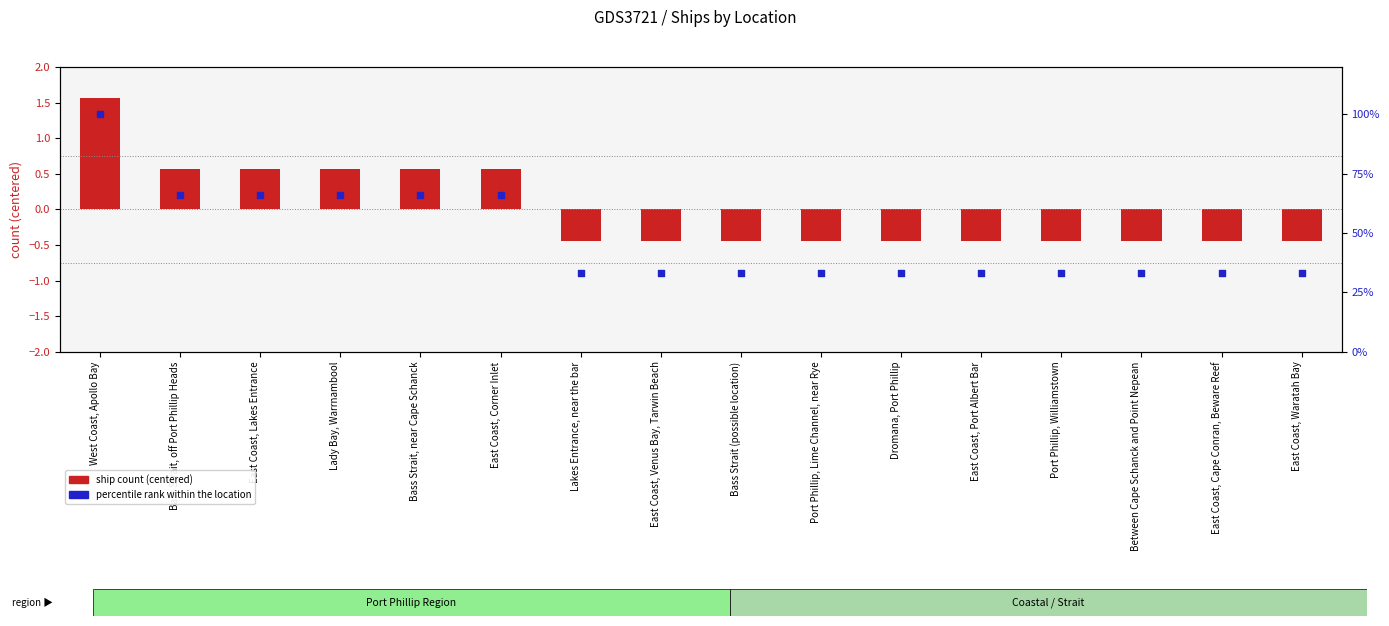

What is the total value across all series at Dromana, Port Phillip?

32.6